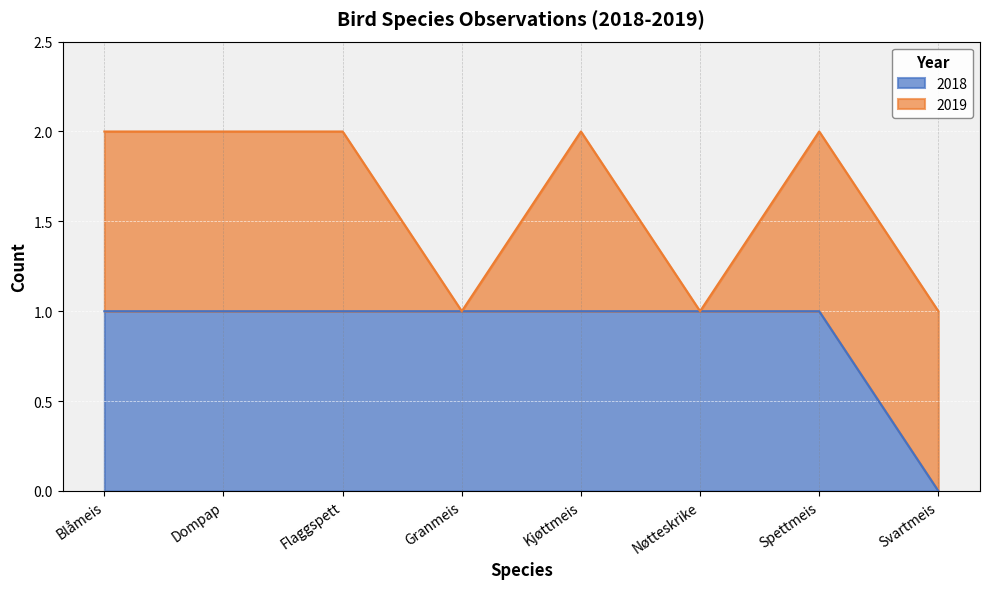

Reading right to left, list all the values displayed in this chart.

Svartmeis=0	Spettmeis=1	Nøtteskrike=1	Kjøttmeis=1	Granmeis=1	Flaggspett=1	Dompap=1	Blåmeis=1